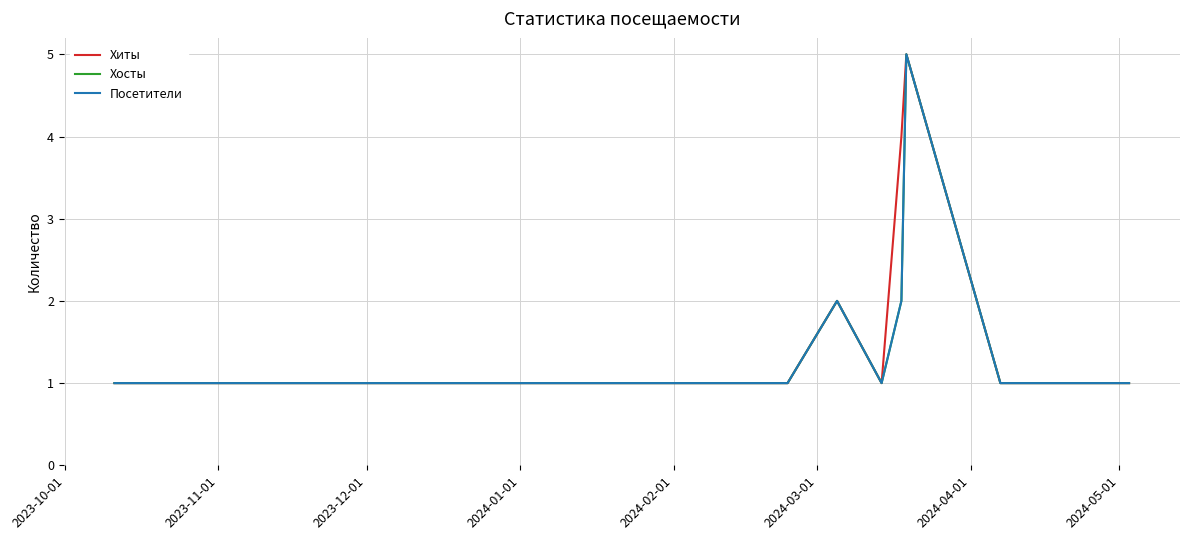

How many lines are shown in the chart?

3